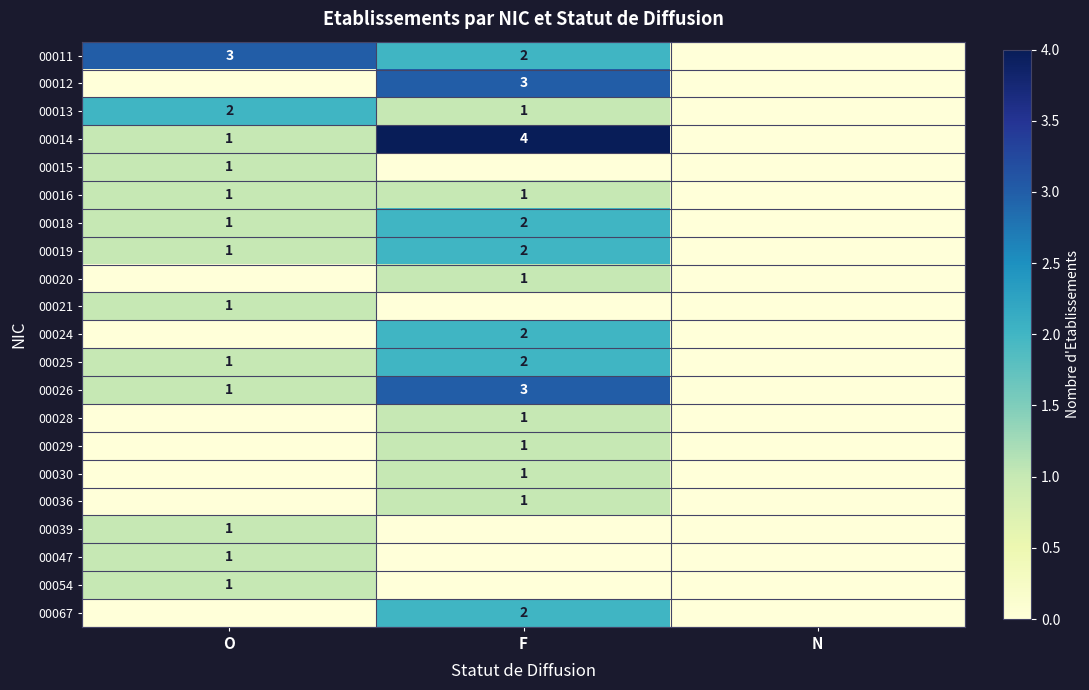

True or false: 00011 has a value of 2 at F.

True